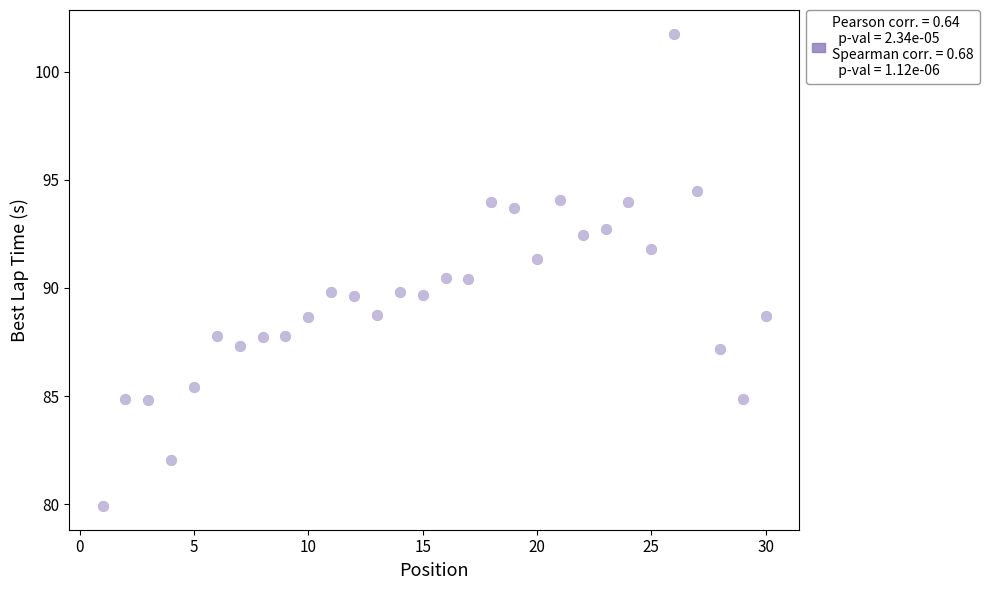

What is the range of X values (max minus min)?

29.0